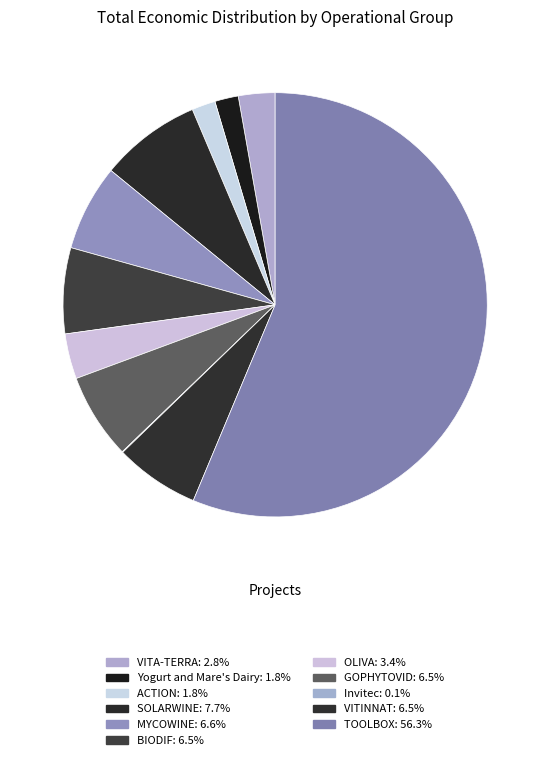

Is there a majority slice in this chart?

Yes